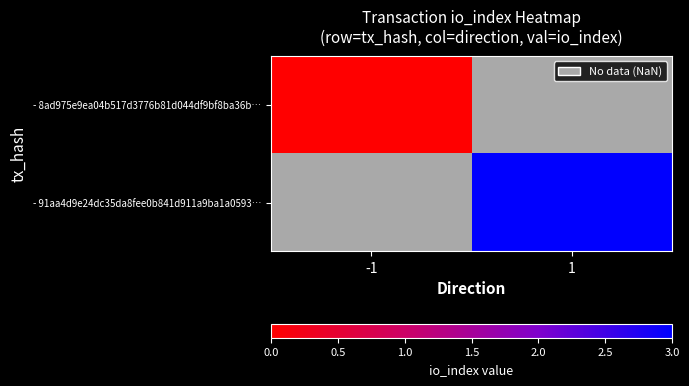

At -1, list the series in order from largest to smallest.

- 8ad975e9ea04b517d3776b81d044df9bf8ba36b…, - 91aa4d9e24dc35da8fee0b841d911a9ba1a0593…